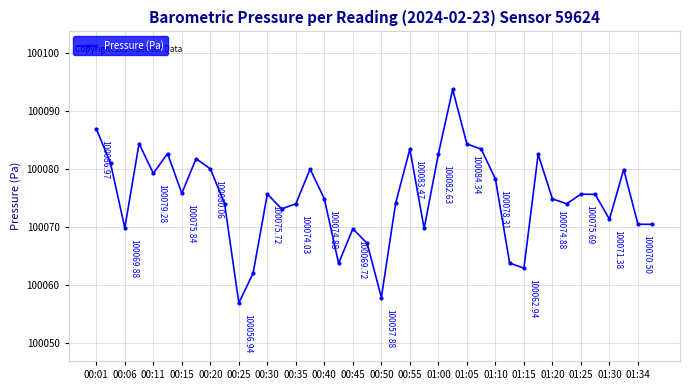

How many lines are shown in the chart?

1